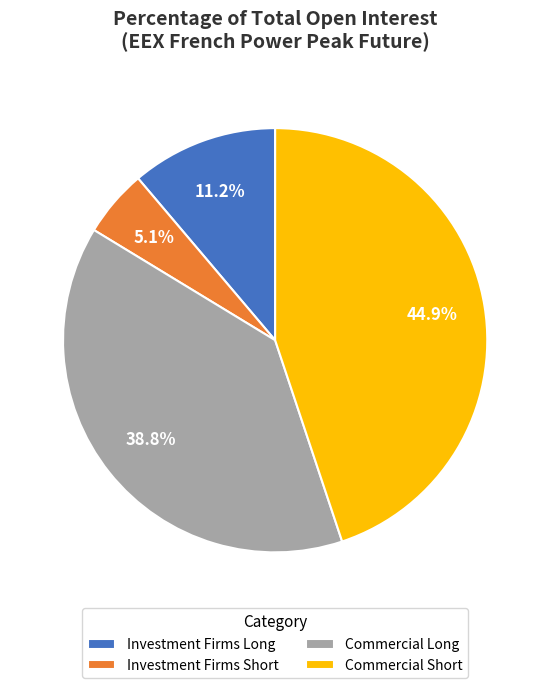

How many segments does this pie chart have?

4